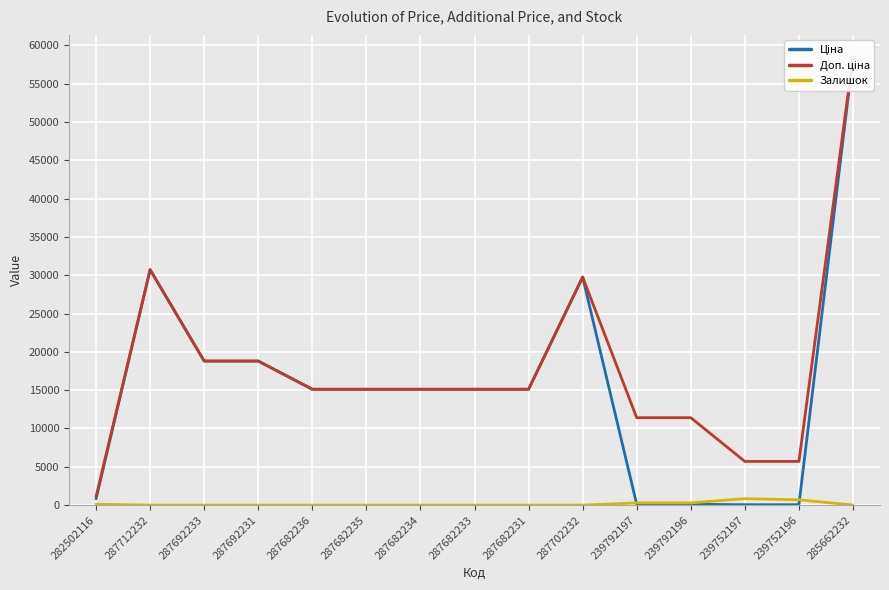

List the series in order of their peak value, highest first.

Ціна, Доп. ціна, Залишок